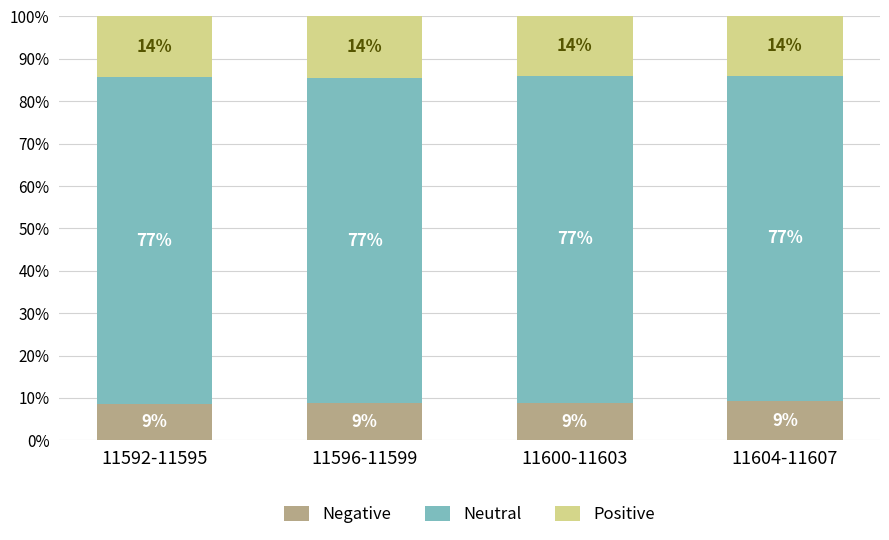

Count the number of data series in this chart.

3